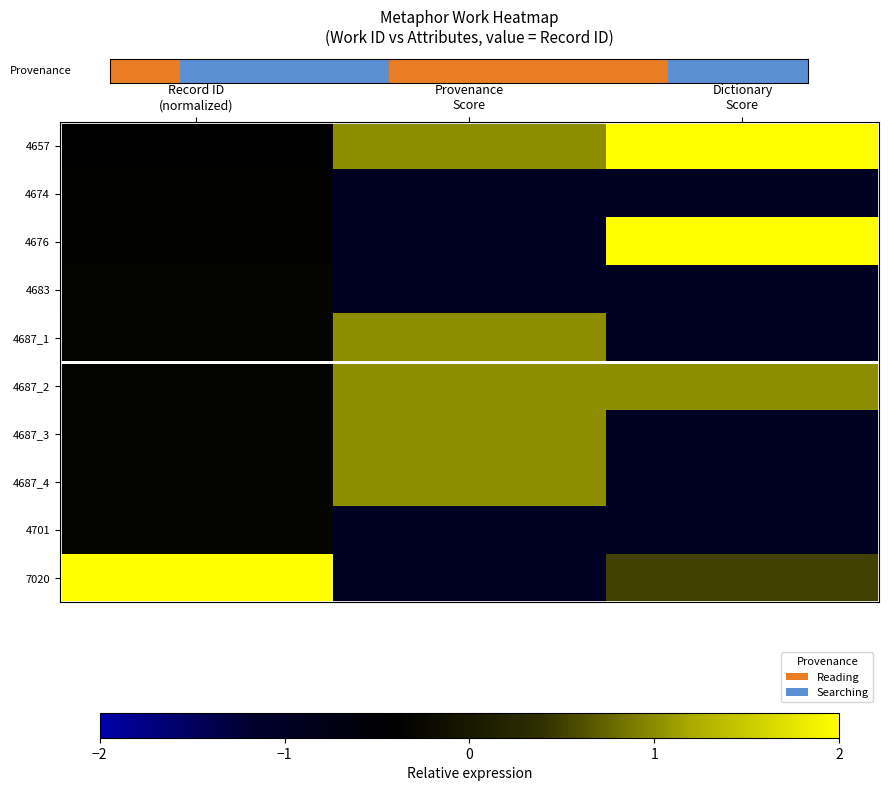

At how many categories does at least one series exceed 2?

1